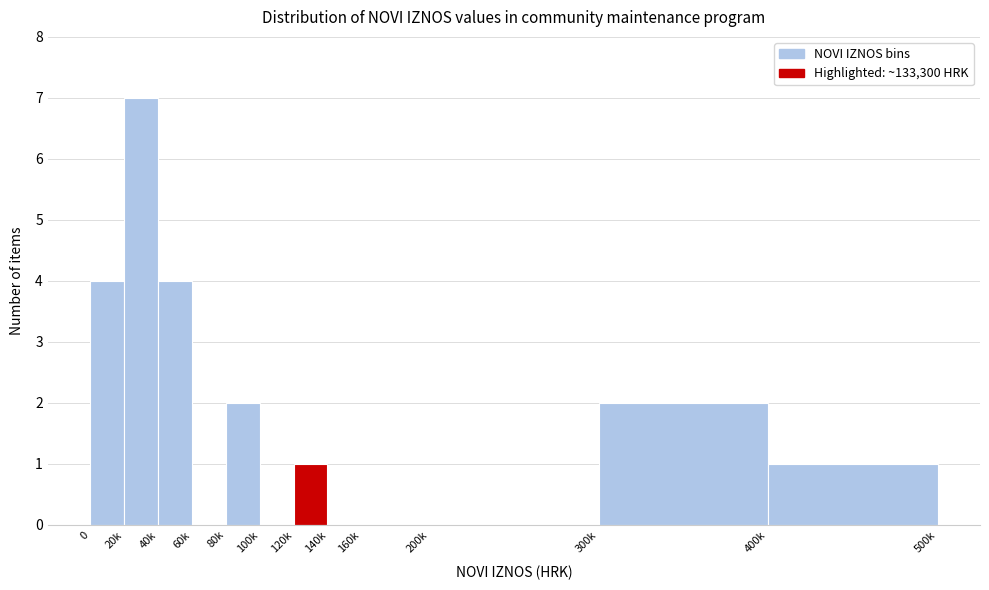

Reading left to right, transcribe all the data shown in this chart.

0=4	20k=7	40k=4	60k=0	80k=2	100k=0	120k=1	140k=0	160k=0	200k=0	300k=2	400k=1